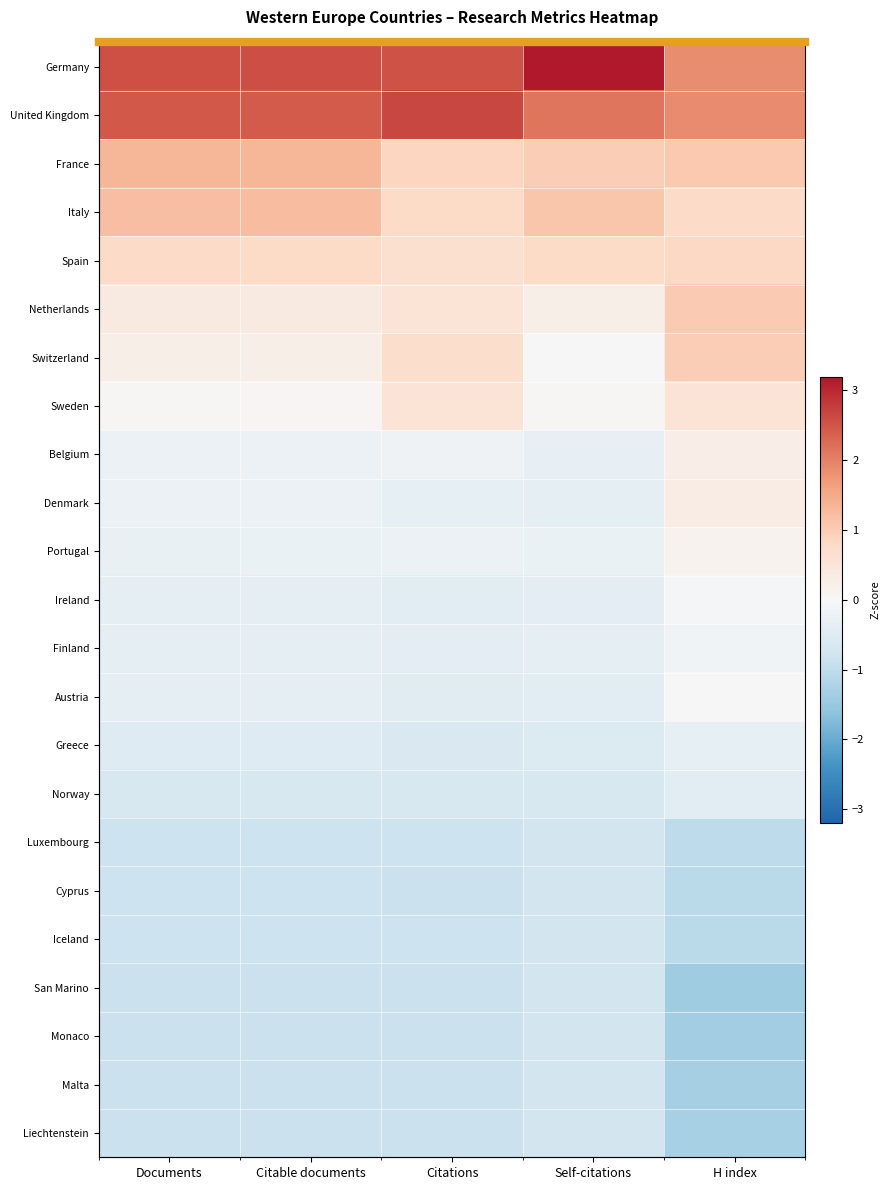

How many series are shown in this chart?

23